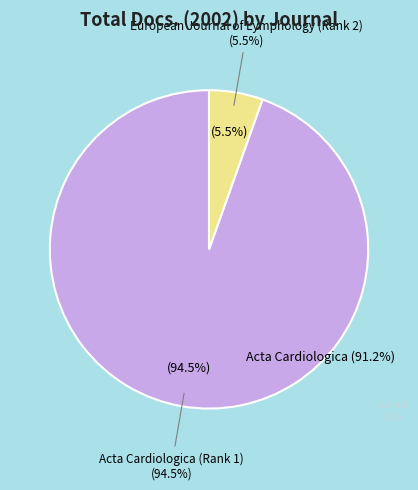

Which has a higher value, European Journal of Lymphology (Rank 2) or Acta Cardiologica (Rank 1)?

Acta Cardiologica (Rank 1)